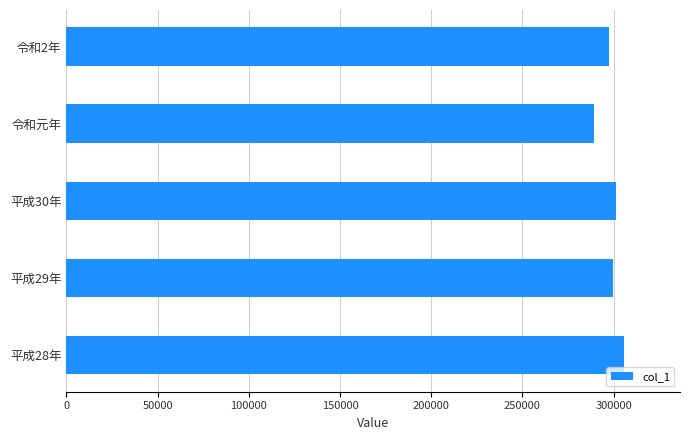

The value at 令和元年 is 289000. True or false?

True